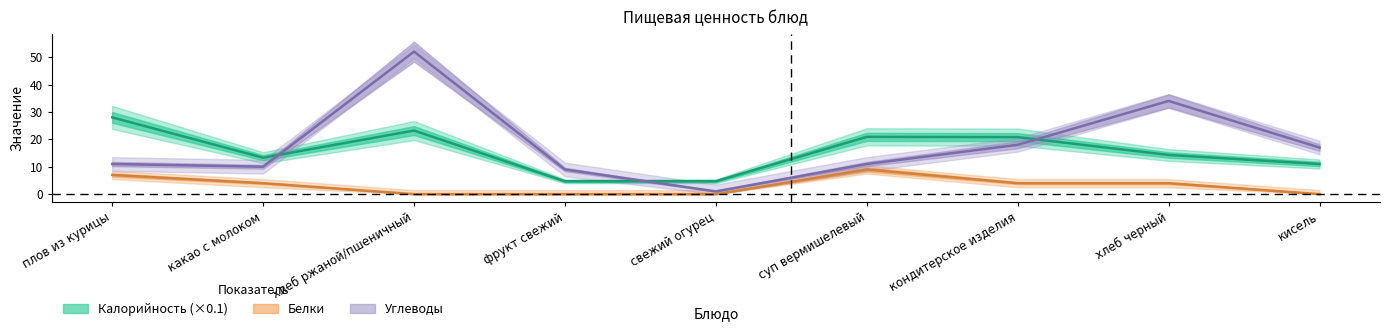

What is the difference between the maximum and minimum values in the Белки series?

9.0